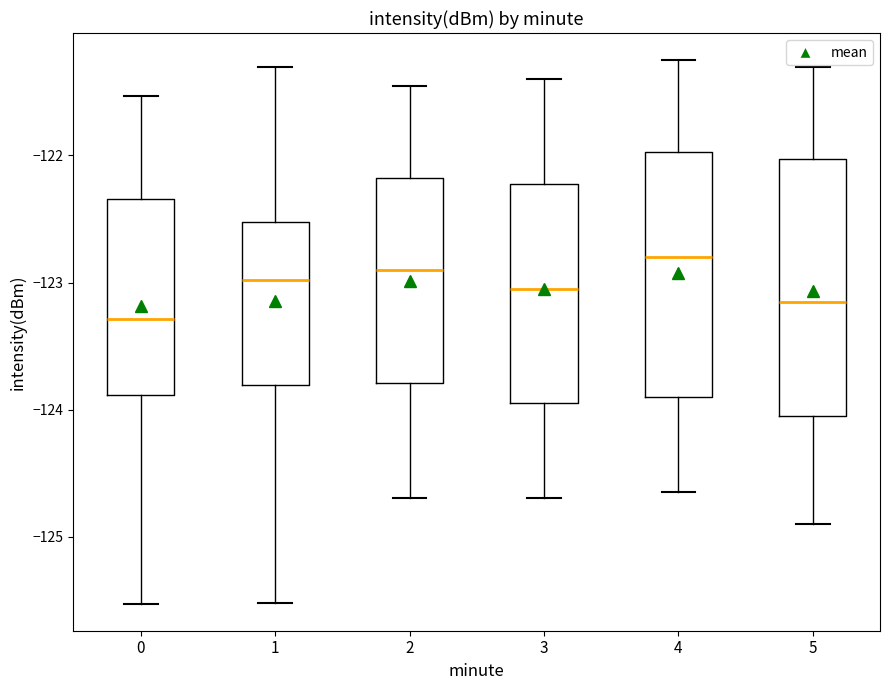

Which box has the lowest median line?

0